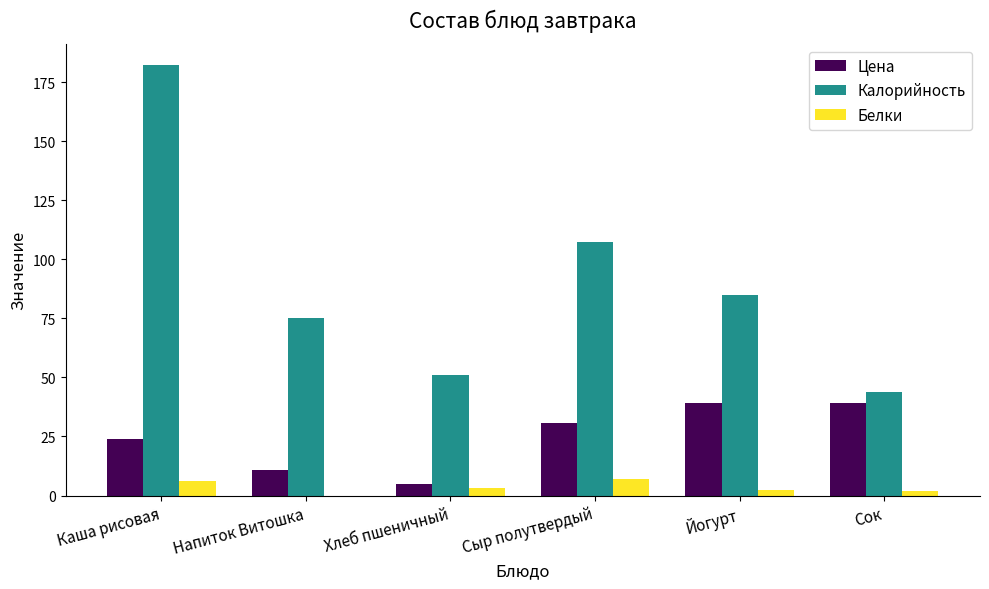

Where is Калорийность nearest to the value 113?

Сыр полутвердый